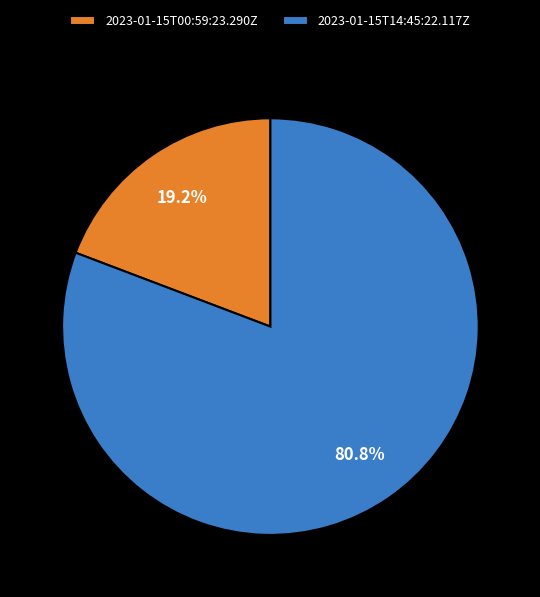

Which has a higher value, 2023-01-15T14:45:22.117Z or 2023-01-15T00:59:23.290Z?

2023-01-15T14:45:22.117Z